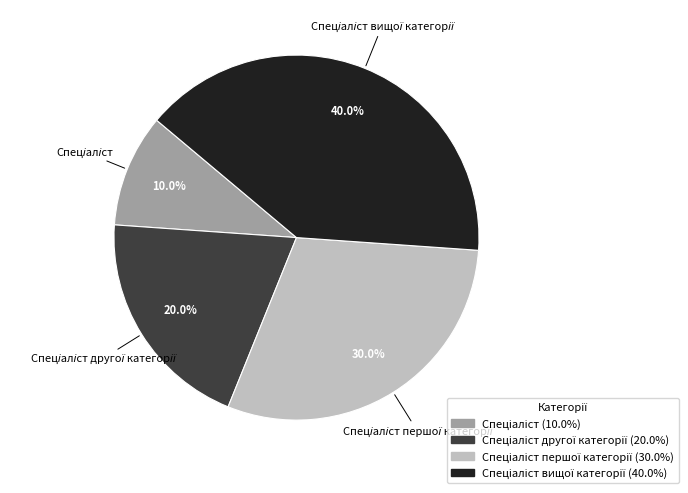

Count the number of slices in the pie.

4